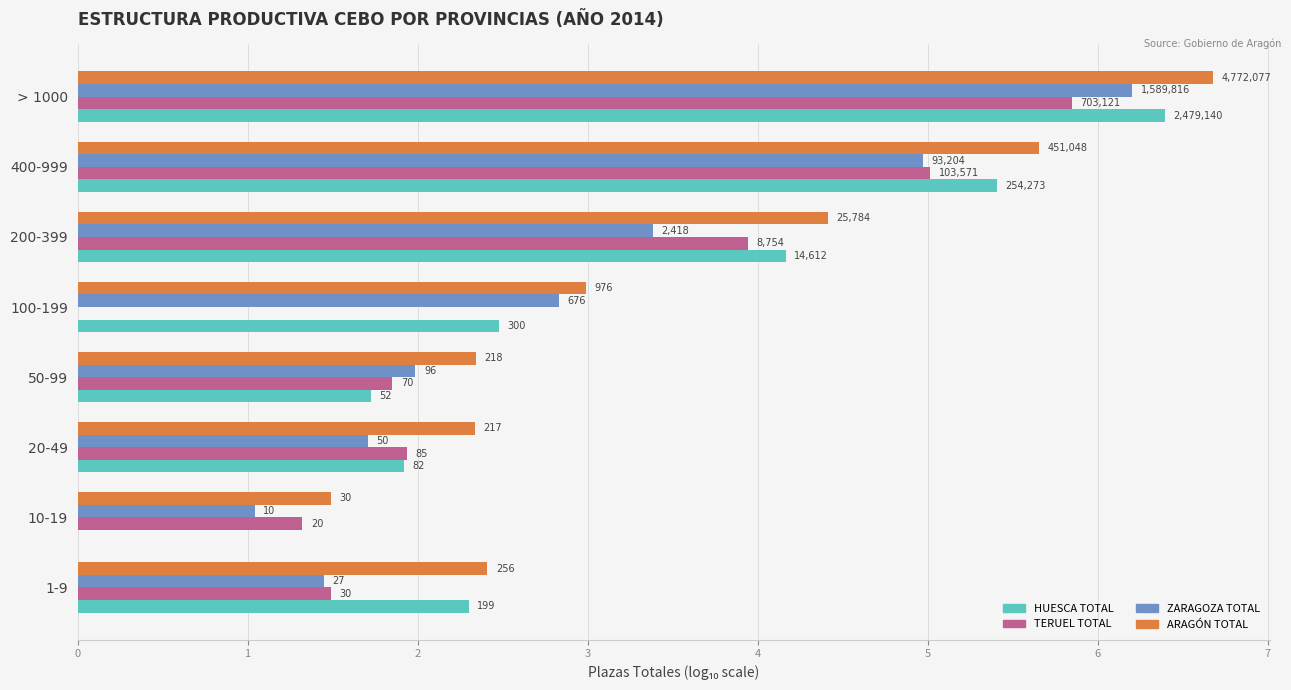

Rank the categories by HUESCA TOTAL value from highest to lowest.

> 1000, 400-999, 200-399, 100-199, 1-9, 20-49, 50-99, 10-19